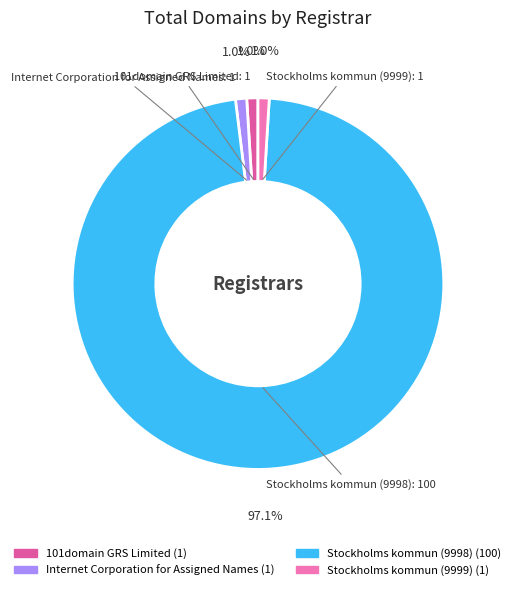

Combined, do Internet Corporation for Assigned Names and 101domain GRS Limited account for over 50%?

No